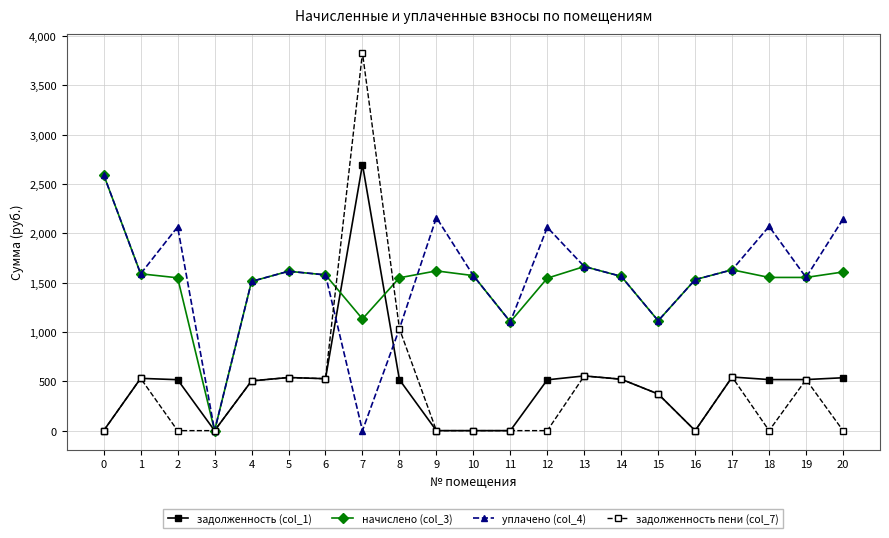

What is the total value across all series at 16?

3060.2